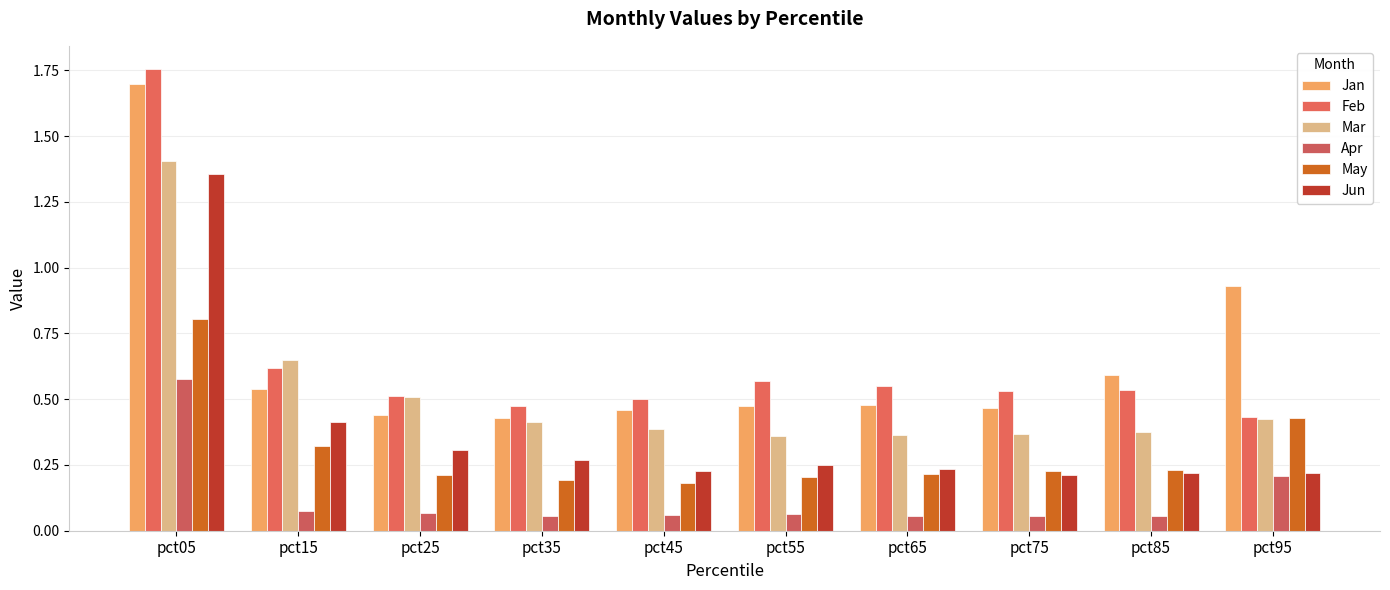

Reading left to right, extract all data points from this chart.

Jan: 1.7	0.5	0.4	0.4	0.5	0.5	0.5	0.5	0.6	0.9
Feb: 1.8	0.6	0.5	0.5	0.5	0.6	0.6	0.5	0.5	0.4
Mar: 1.4	0.6	0.5	0.4	0.4	0.4	0.4	0.4	0.4	0.4
Apr: 0.6	0.1	0.1	0.1	0.1	0.1	0.1	0.1	0.1	0.2
May: 0.8	0.3	0.2	0.2	0.2	0.2	0.2	0.2	0.2	0.4
Jun: 1.4	0.4	0.3	0.3	0.2	0.2	0.2	0.2	0.2	0.2